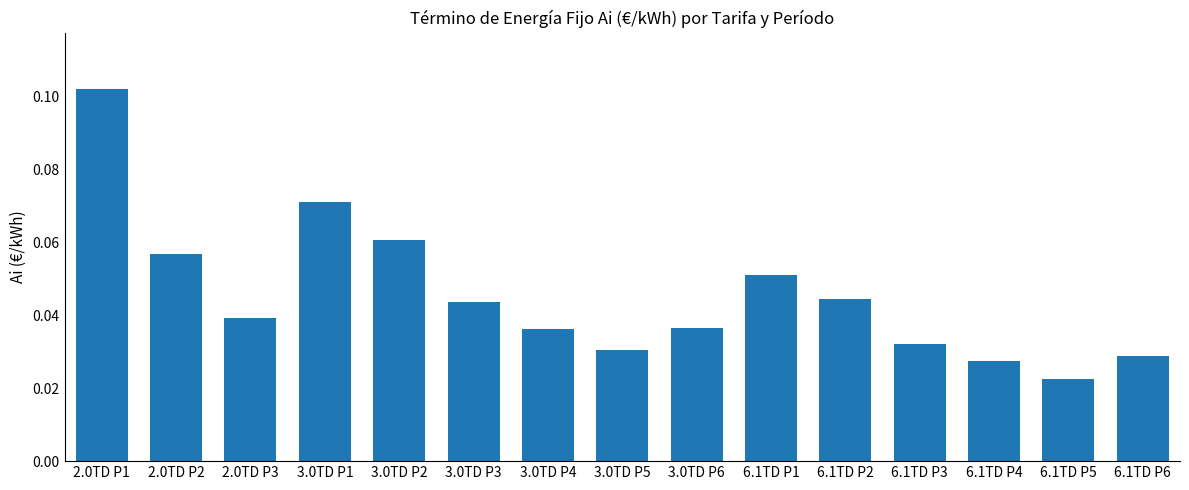

Between 3.0TD P4 and 6.1TD P5, which is larger?

3.0TD P4